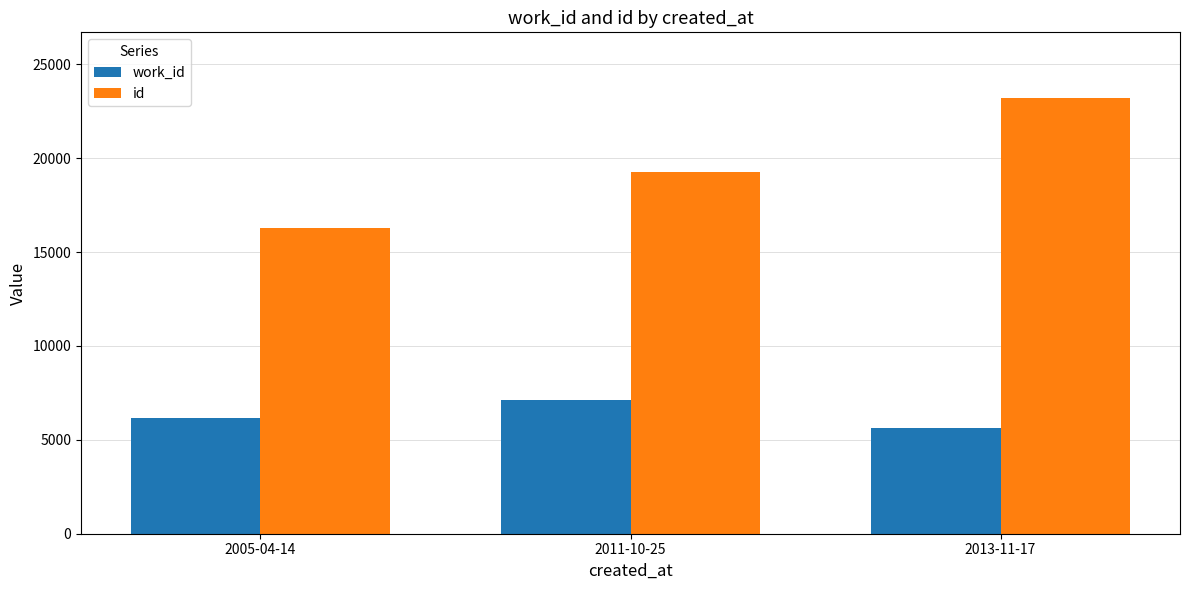

How many groups of bars are there?

3